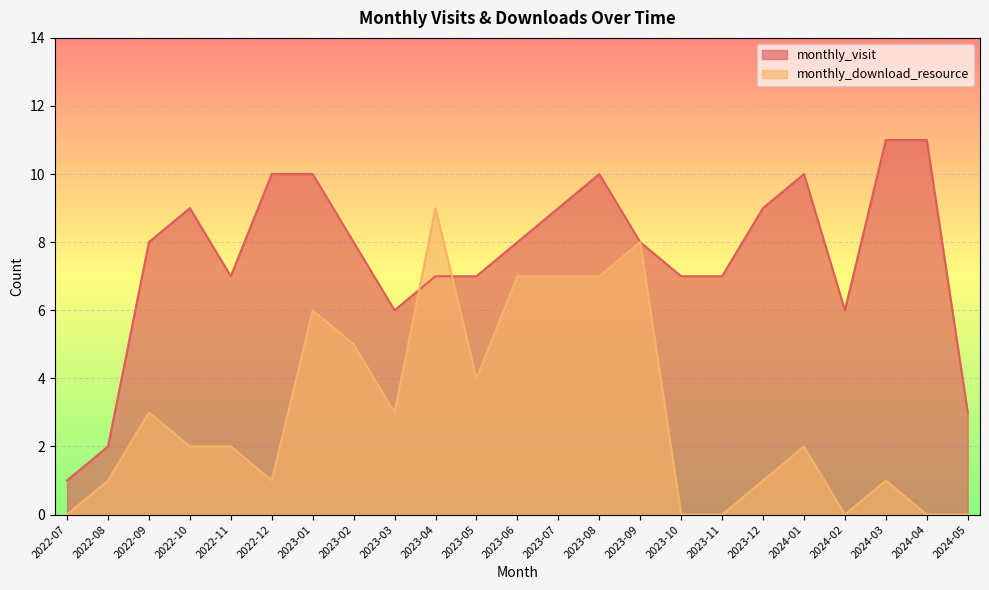

What are all the series names shown in the legend?

monthly_visit, monthly_download_resource